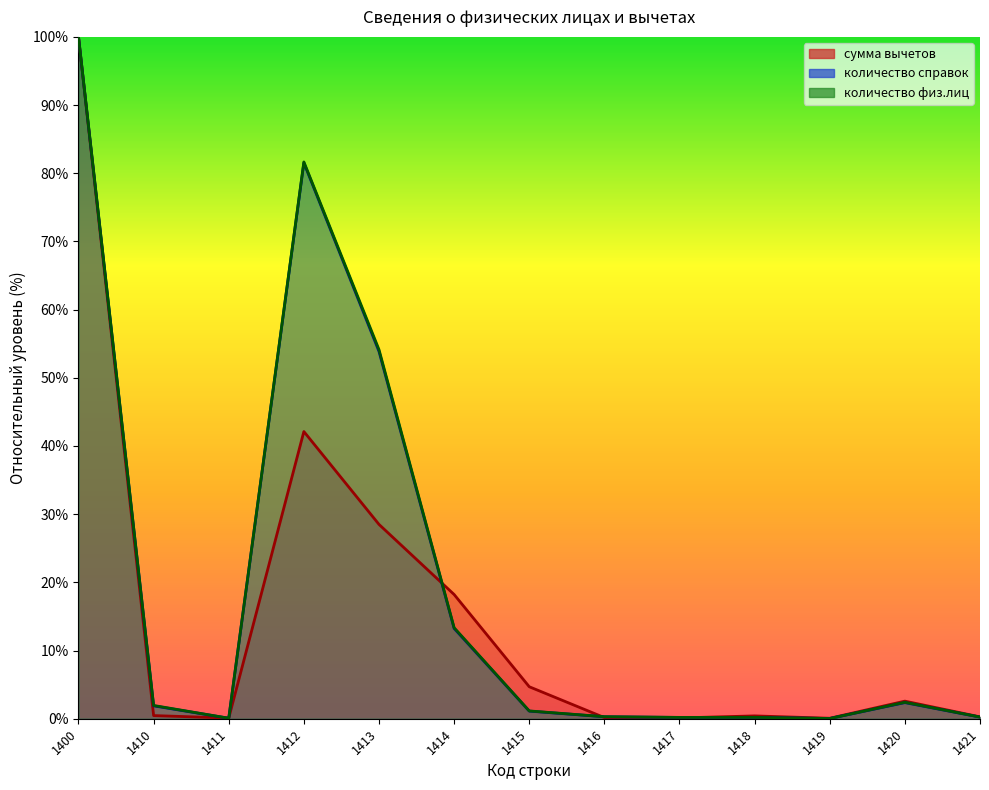

Between which two adjacent categories do количество физ.лиц and сумма вычетов first intersect?

1410 and 1411